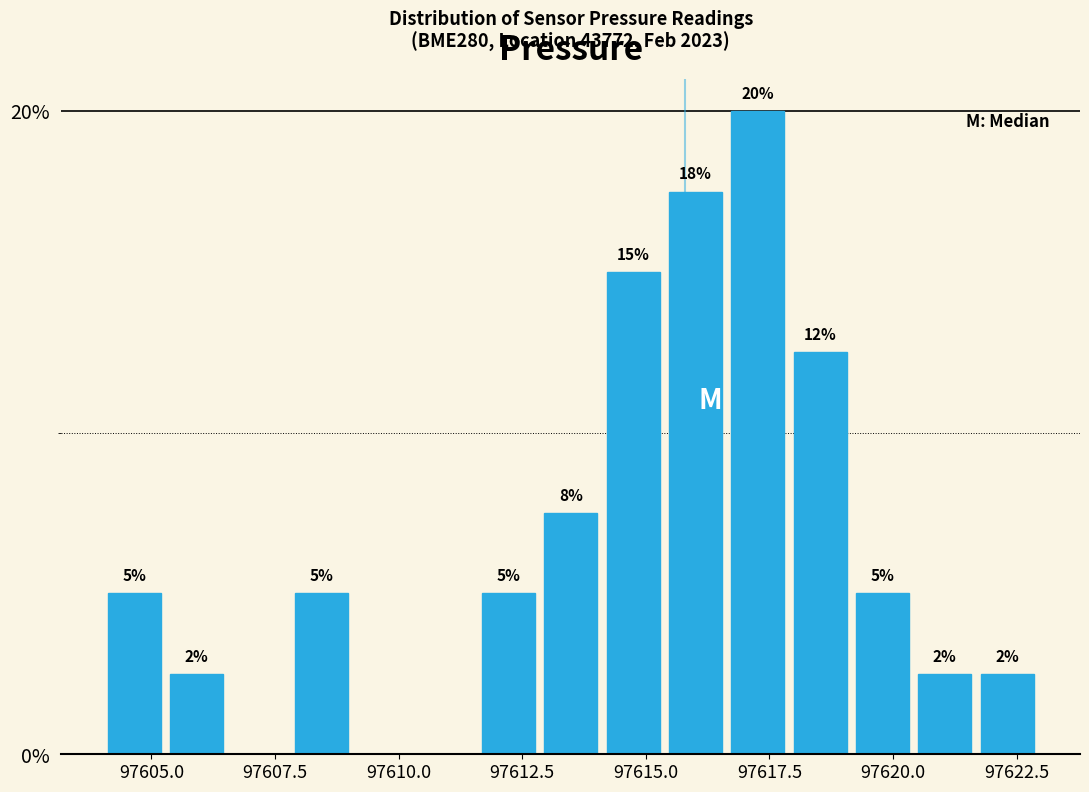

Read against the x-axis, roughly where is the centre of the tallest bar?

97617.5